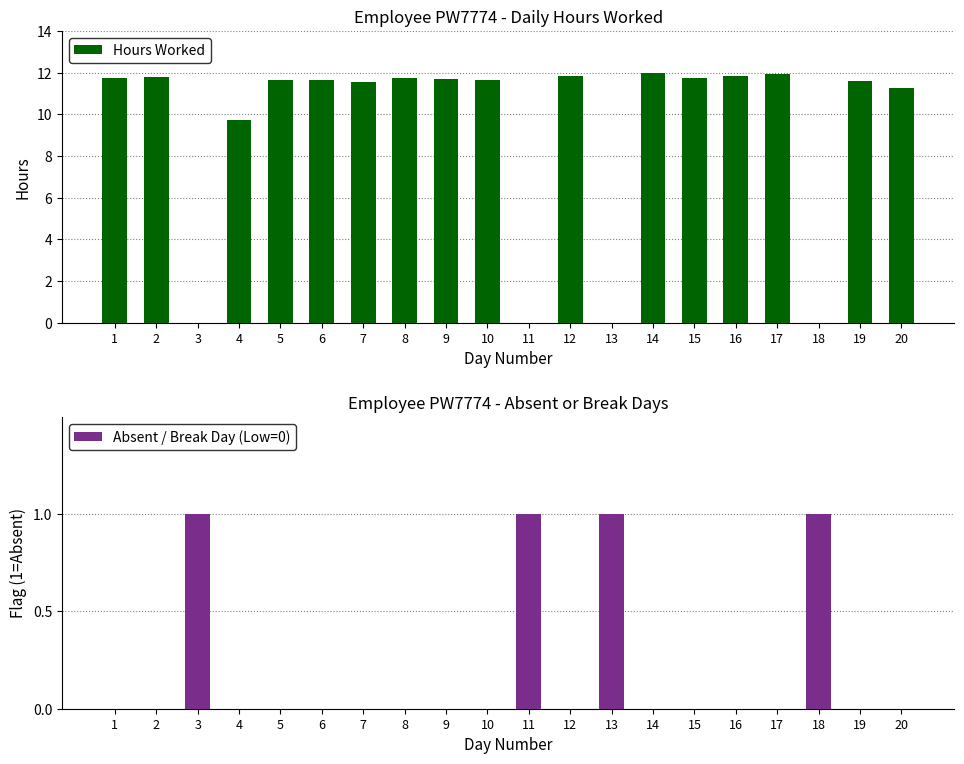

Reading left to right, extract all data points from this chart.

Hours Worked: 11.7	11.8	0.0	9.7	11.6	11.7	11.5	11.7	11.7	11.6	0.0	11.8	0.0	12.0	11.7	11.8	11.9	0.0	11.6	11.3
Absent / Break Day (Low=0): 0.0	0.0	1.0	0.0	0.0	0.0	0.0	0.0	0.0	0.0	1.0	0.0	1.0	0.0	0.0	0.0	0.0	1.0	0.0	0.0